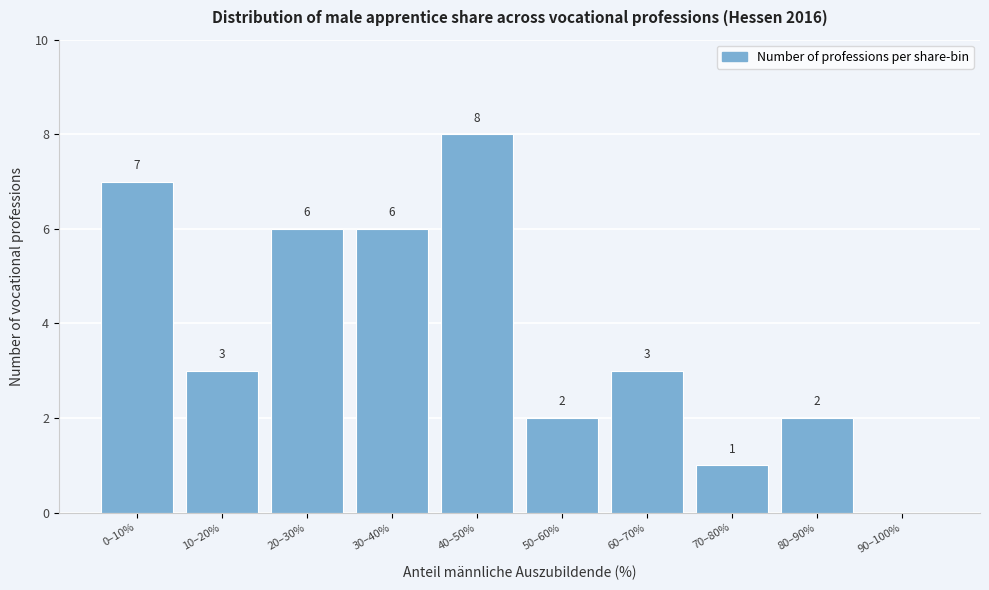

Reading right to left, transcribe all the data shown in this chart.

90–100%=0	80–90%=2	70–80%=1	60–70%=3	50–60%=2	40–50%=8	30–40%=6	20–30%=6	10–20%=3	0–10%=7